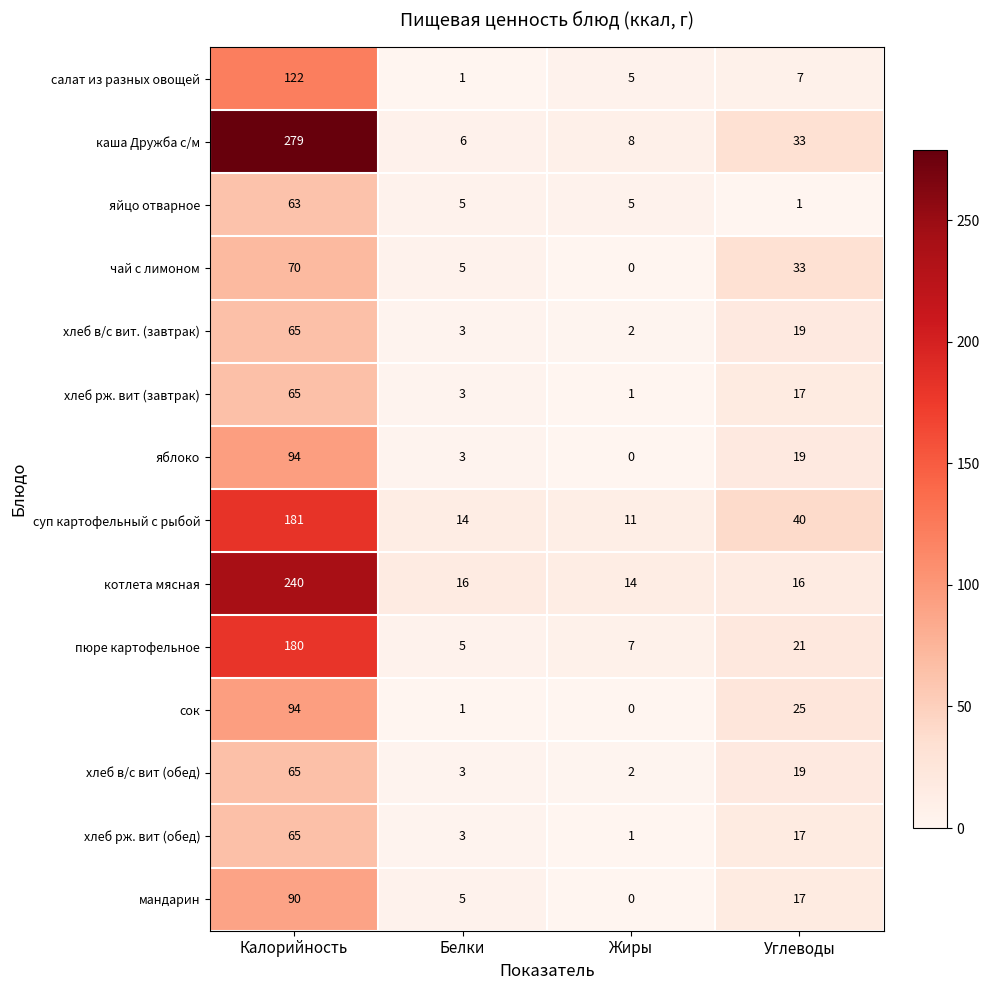

Where is суп картофельный с рыбой nearest to the value 96?

Углеводы